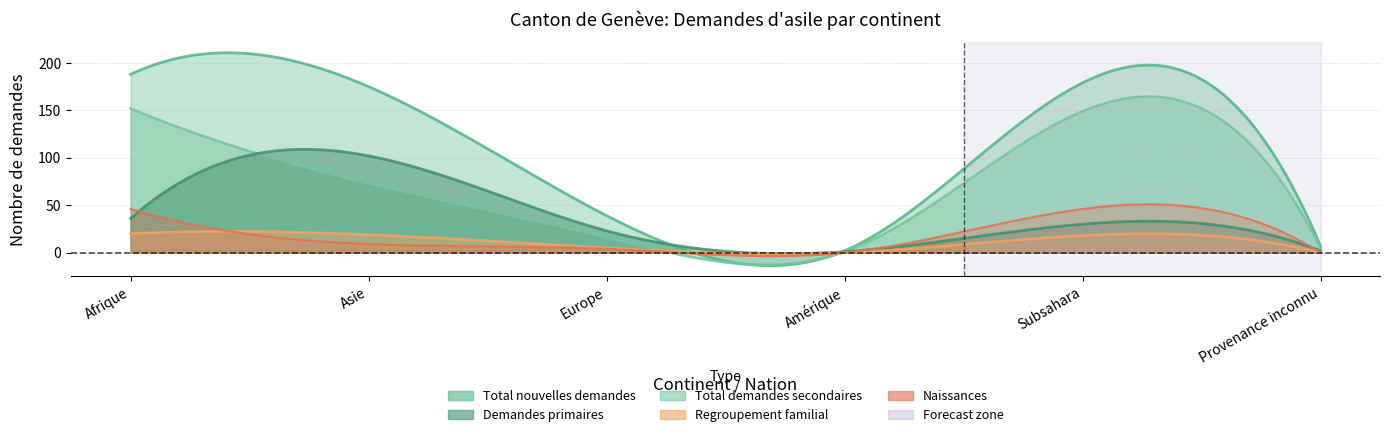

Between Asie and Amérique, which is larger?

Asie